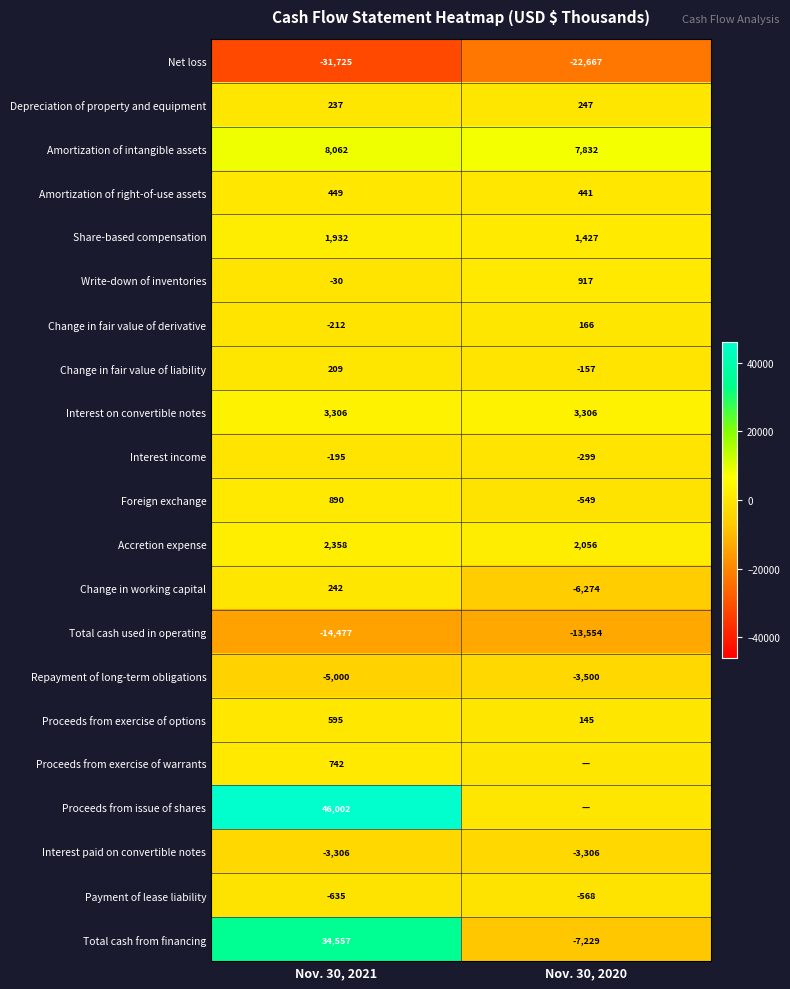

What is the difference between the highest and lowest values at Nov. 30, 2021?

77727